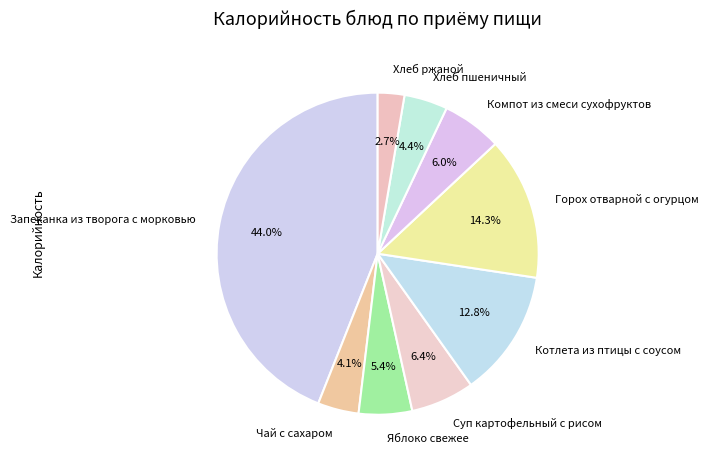

Which has a higher value, Компот из смеси сухофруктов or Хлеб ржаной?

Компот из смеси сухофруктов